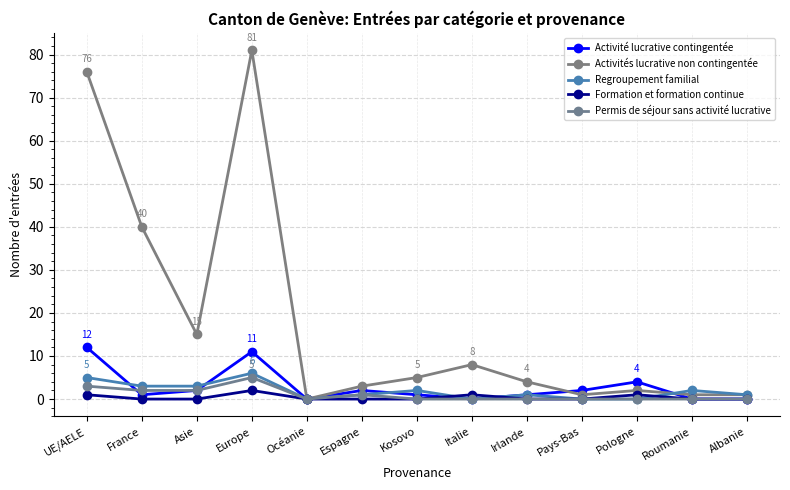

Does the chart have visible grid lines?

Yes